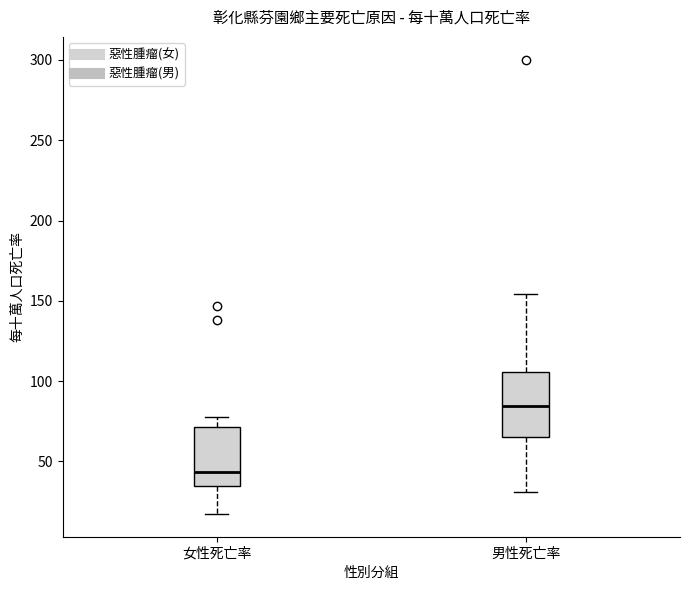

Which box has the lowest median line?

女性死亡率